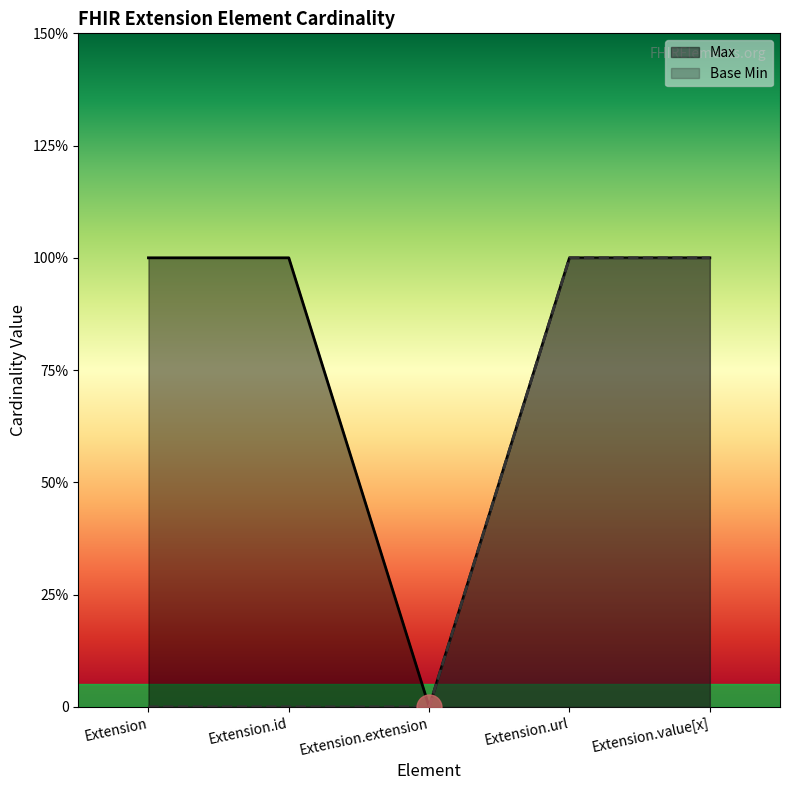

What is the sum of all Base Min values?

2